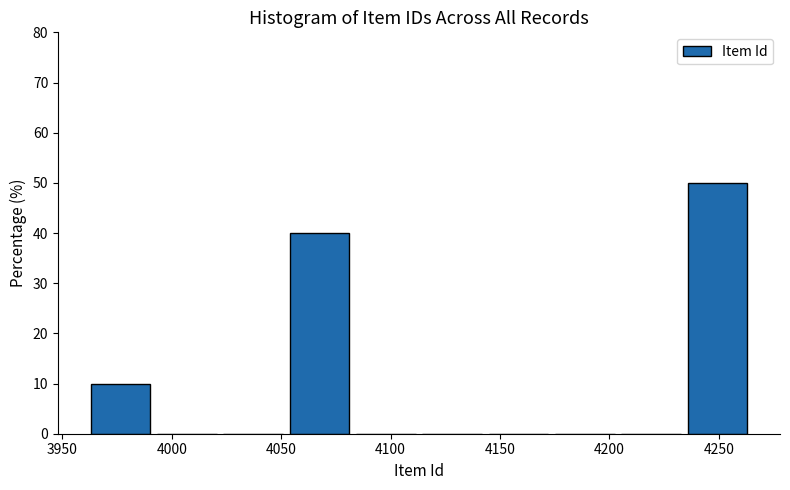

What is the height of the bar covering 4055 to 4085 on the x-axis? Neither the bar edges nor the heights are printed on the chart, so give them approximately, as read against the axes.

40